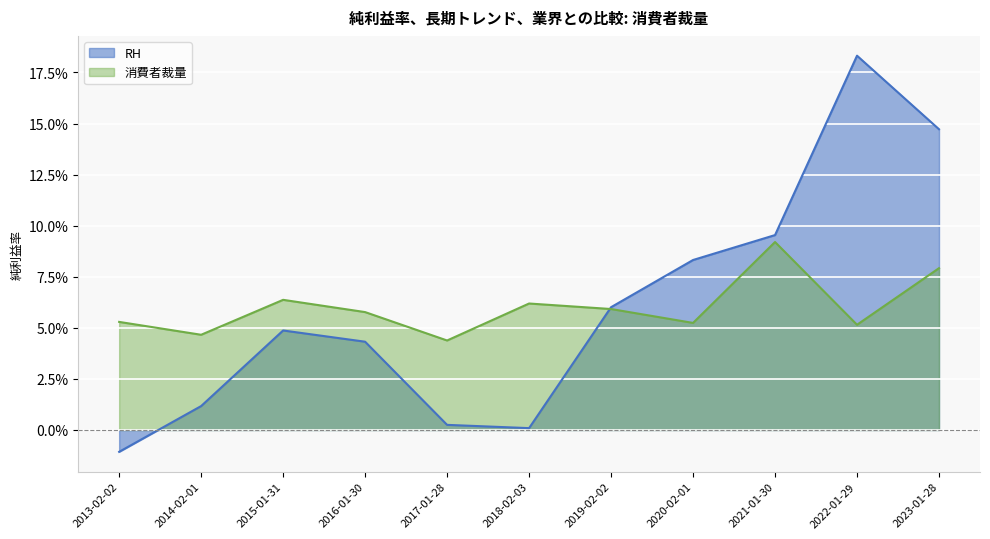

What is the difference between the RH values at 2021-01-30 and 2023-01-28?

0.1